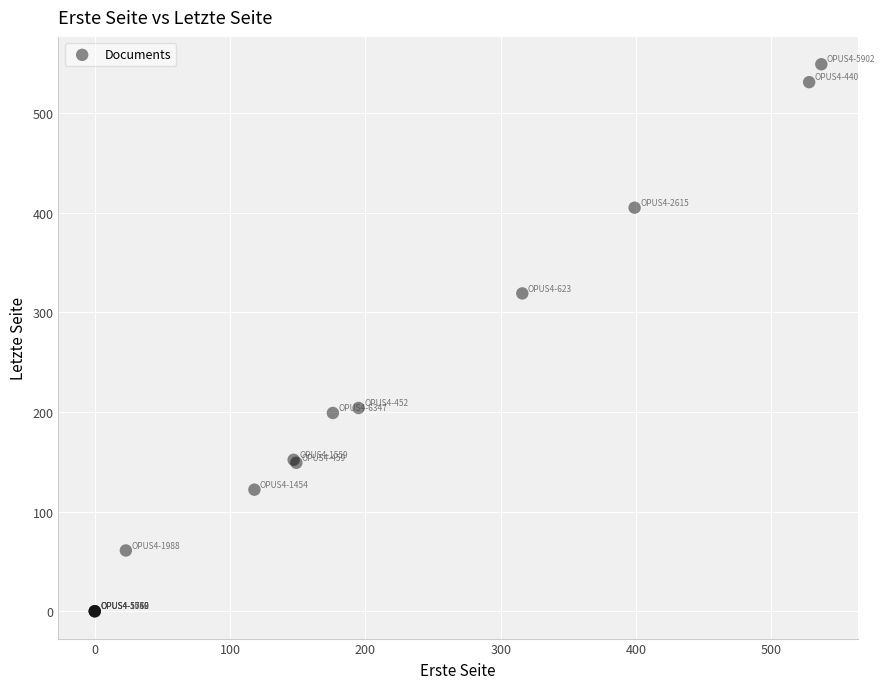

What Y value in the scatter plot is closest to 274?

319